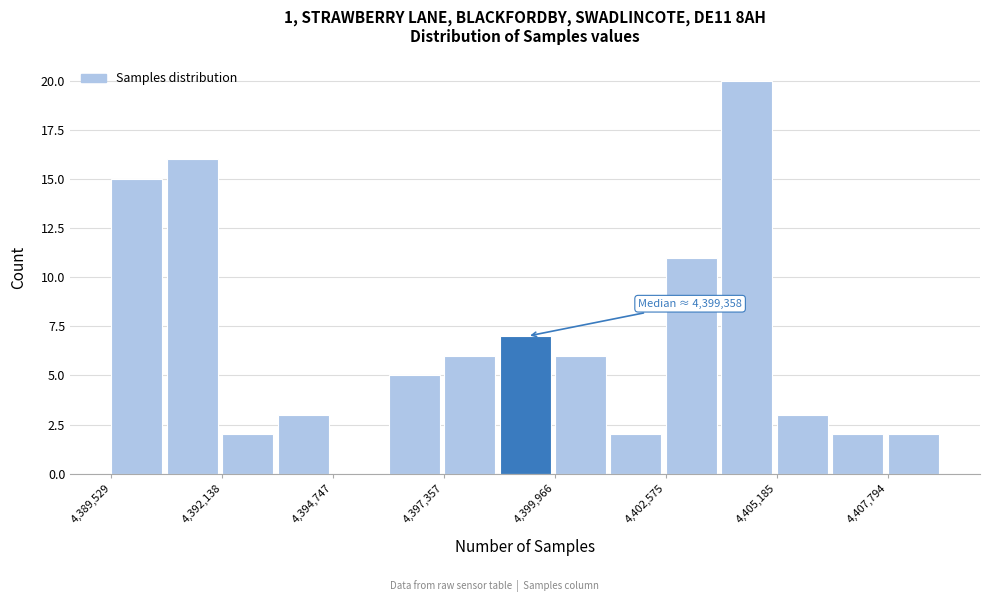

Read against the x-axis, roughly where is the centre of the tallest bar?

4404500